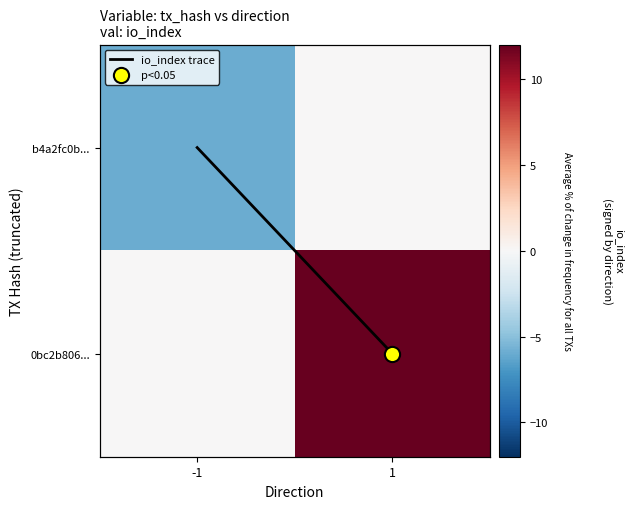

At how many categories does at least one series exceed 7?

1